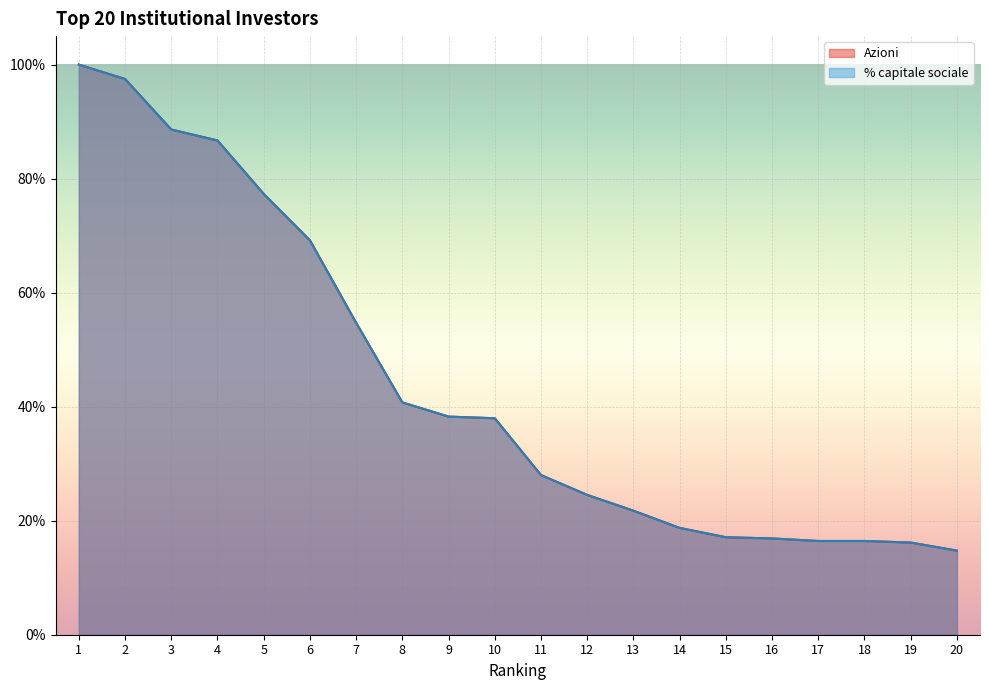

Which series has the widest spread of values?

Azioni